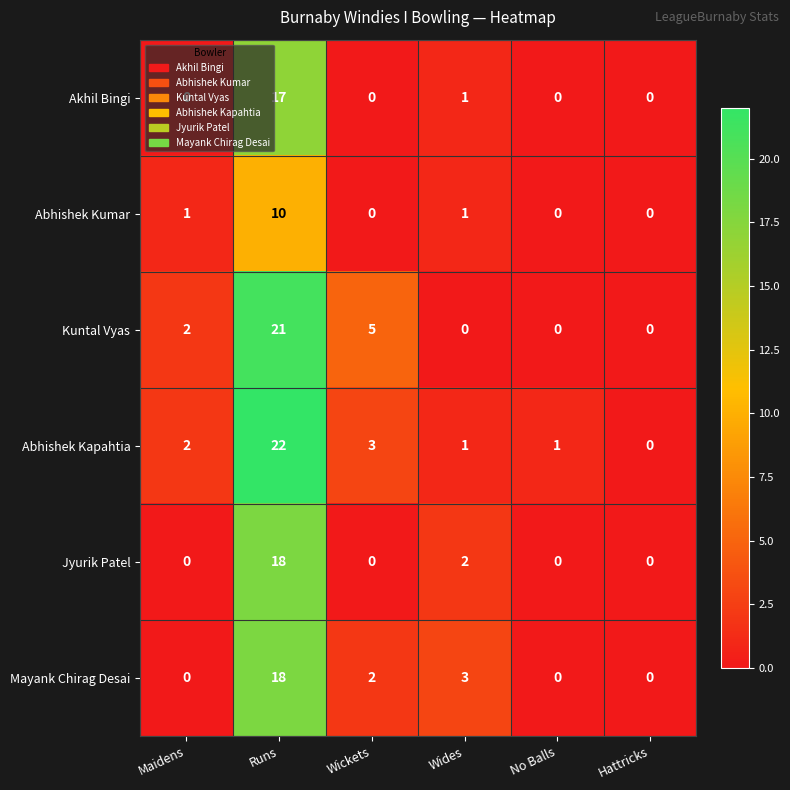

At which category does the chart reach its peak across all series?

Runs